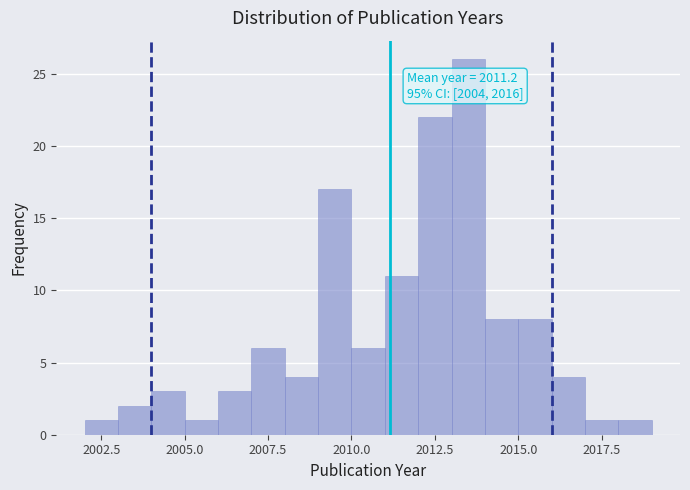

Read against the x-axis, roughly where is the centre of the tallest bar?

2013.5